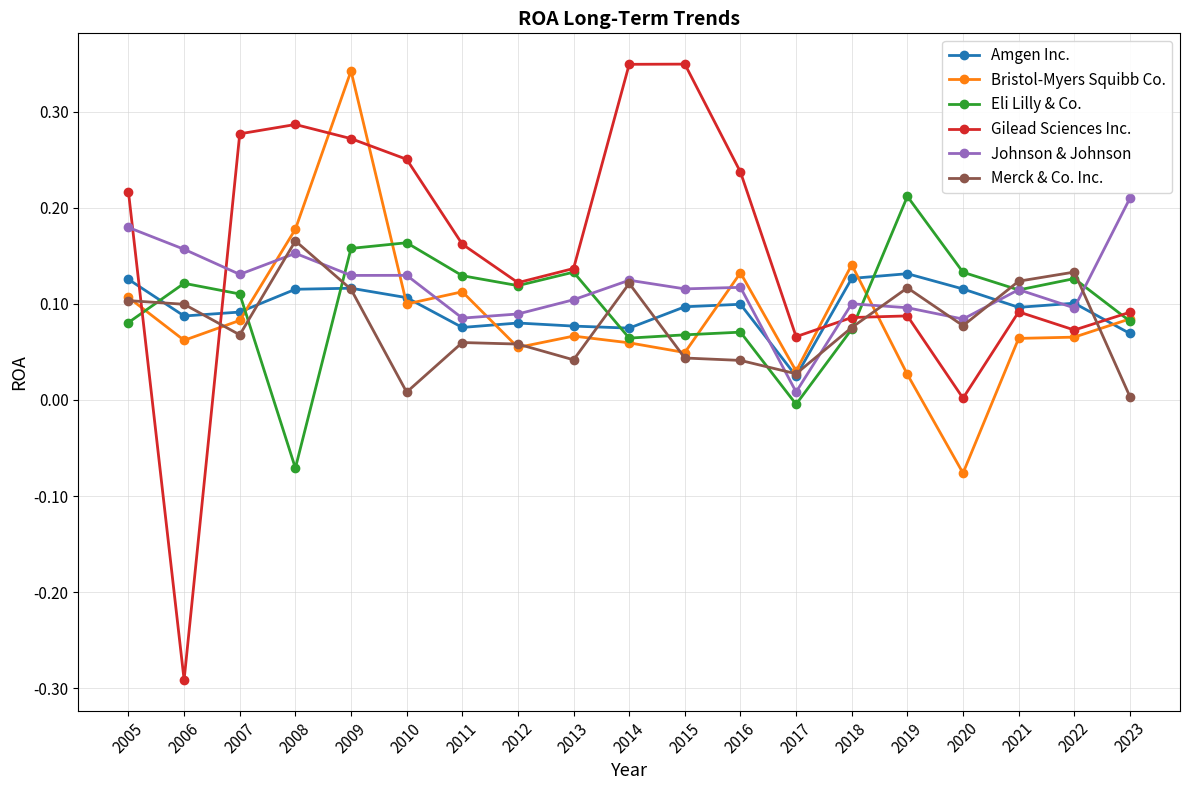

Between which two adjacent categories do Eli Lilly & Co. and Amgen Inc. first intersect?

2005 and 2006